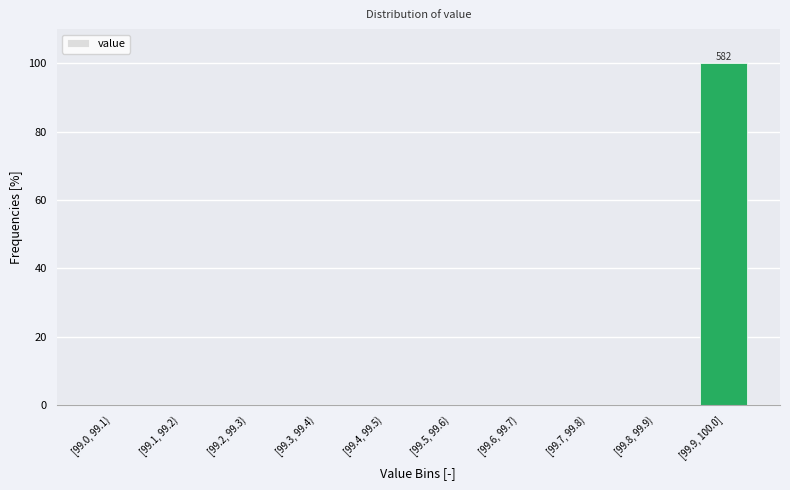

Reading right to left, list all the values displayed in this chart.

[99.9, 100.0]=100	[99.8, 99.9)=0	[99.7, 99.8)=0	[99.6, 99.7)=0	[99.5, 99.6)=0	[99.4, 99.5)=0	[99.3, 99.4)=0	[99.2, 99.3)=0	[99.1, 99.2)=0	[99.0, 99.1)=0